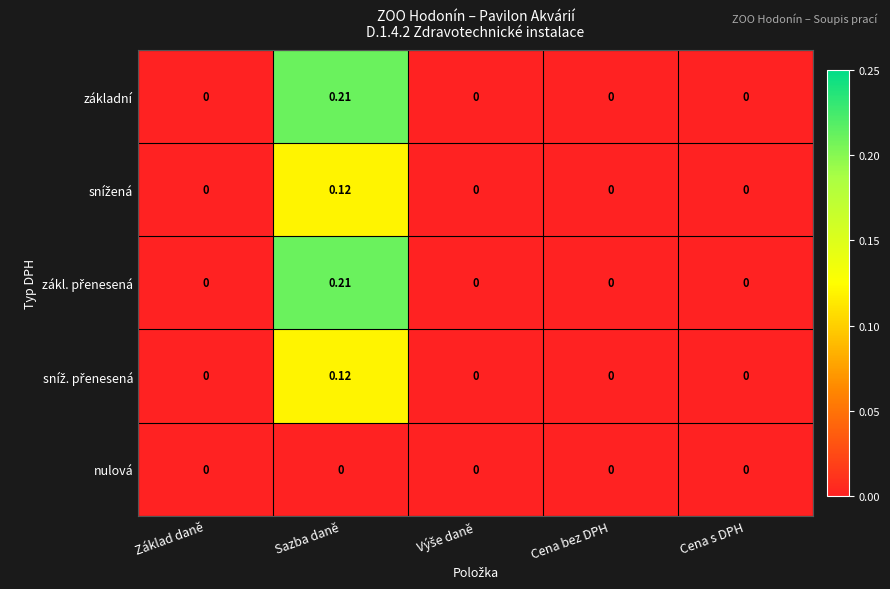

At which category does the chart reach its peak across all series?

Sazba daně